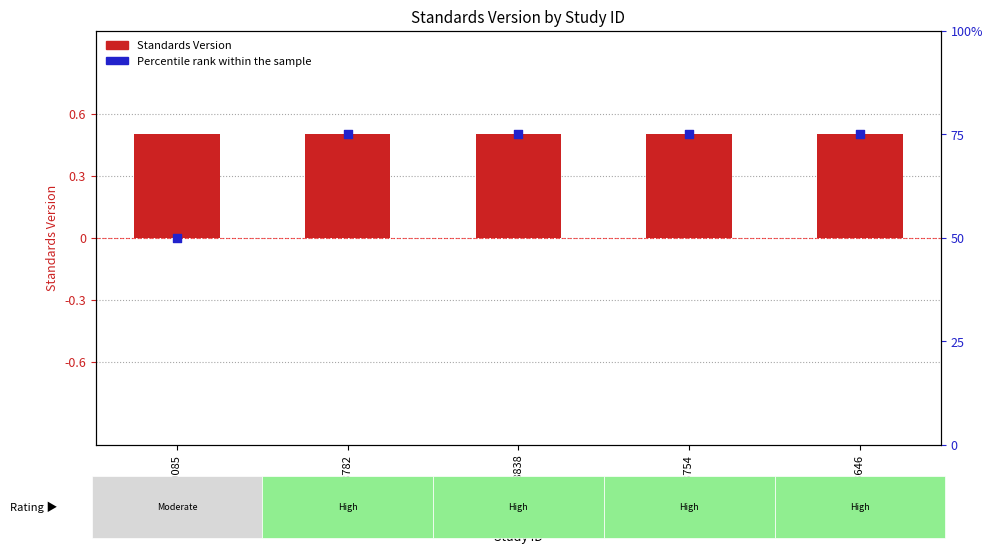

Is the value of Standards Version at WWHV003646 greater than the value of Percentile rank at WWHV038838?

No